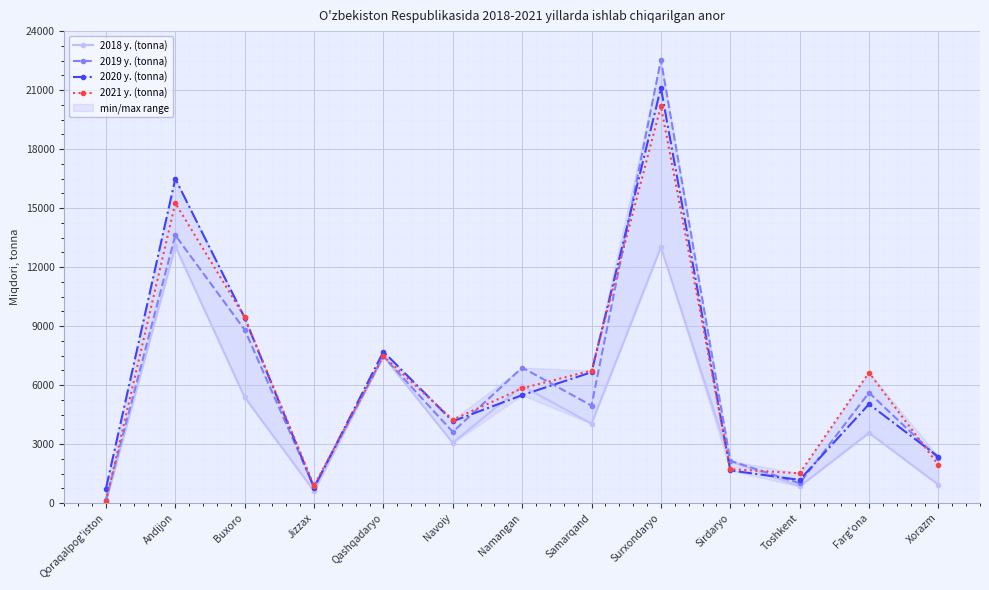

What is the sum of all 2021 y. (tonna) values?

81925